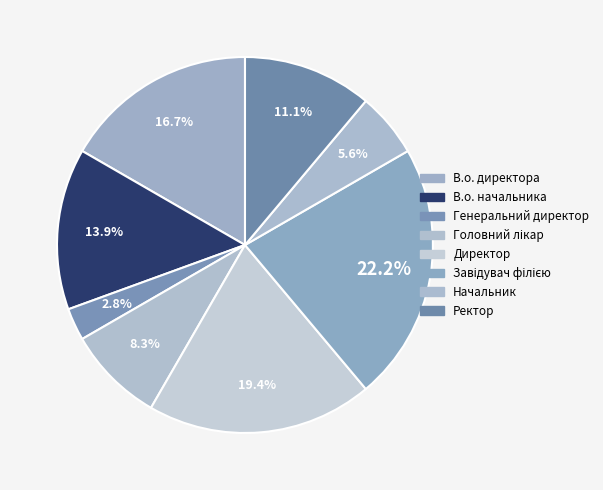

What is the total percentage of Директор and В.о. директора?

36.1%